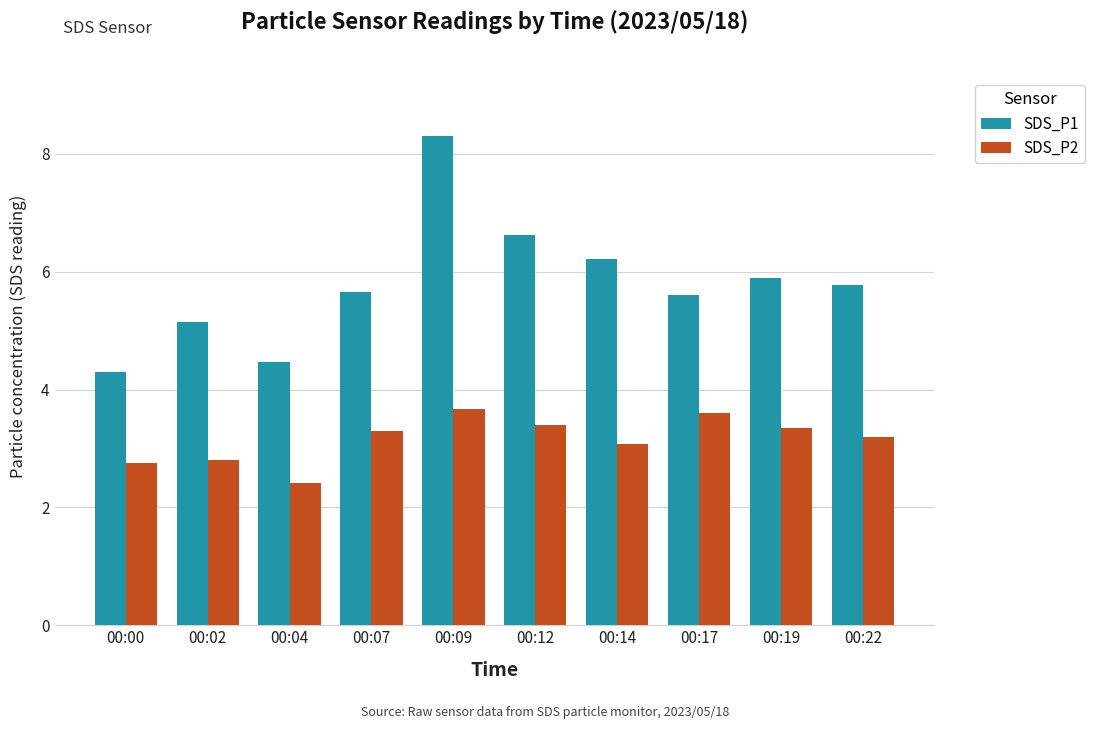

Which series has the largest total across all categories?

SDS_P1